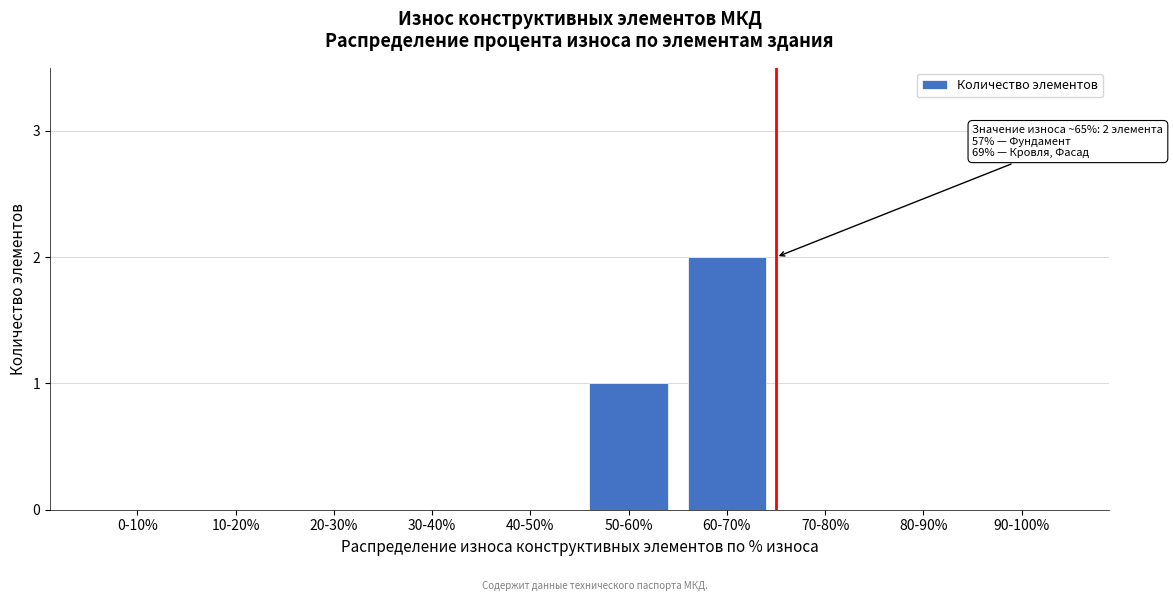

Reading left to right, list all the values displayed in this chart.

0-10%=0	10-20%=0	20-30%=0	30-40%=0	40-50%=0	50-60%=1	60-70%=2	70-80%=0	80-90%=0	90-100%=0